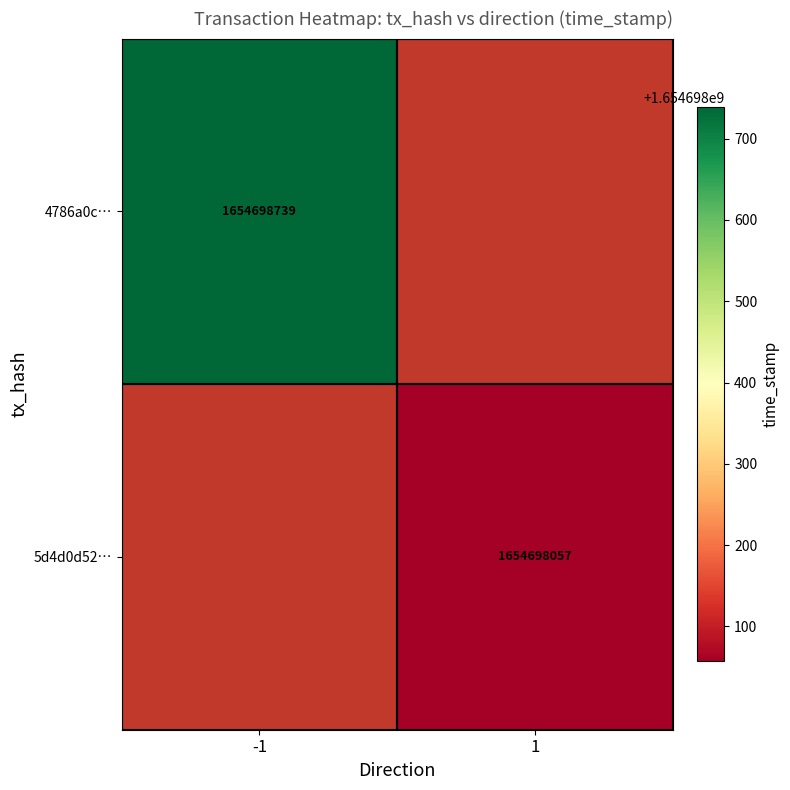

Which series has the largest total across all categories?

4786a0c555c9be8bb2fe7e5afafef9de41bf49a